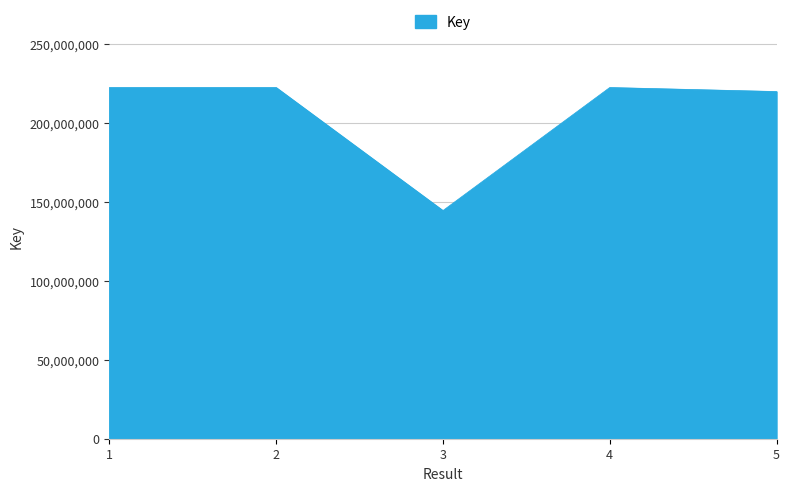

How many series are shown in this chart?

1